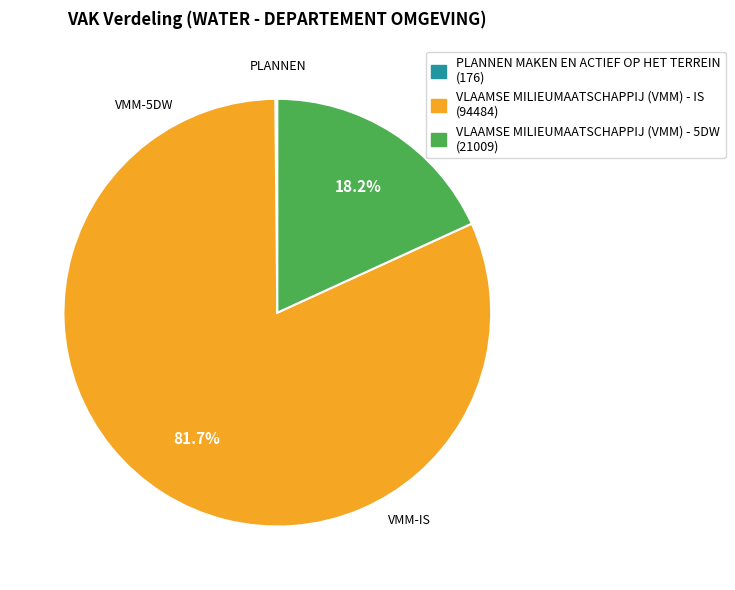

Is there any slice that represents more than half of the pie?

Yes